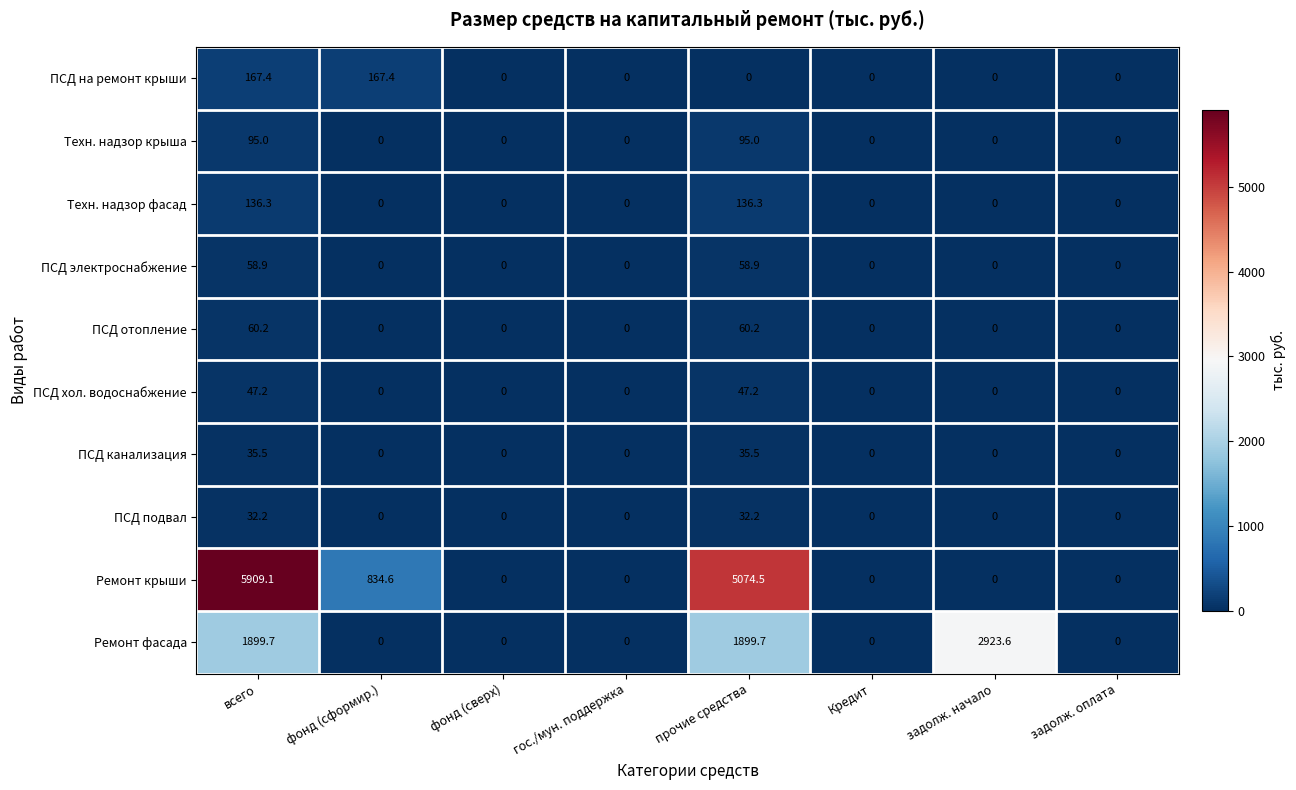

Which series has the largest range (max minus min)?

Ремонт крыши